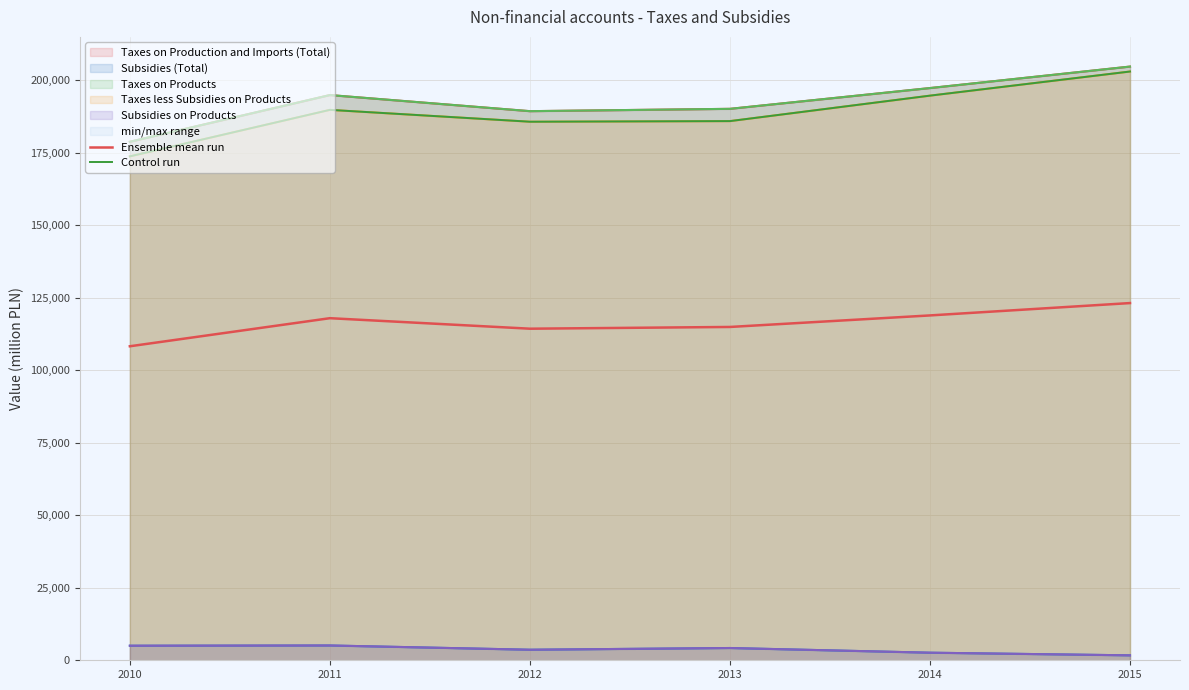

Does the chart display data point markers on the line(s)?

No